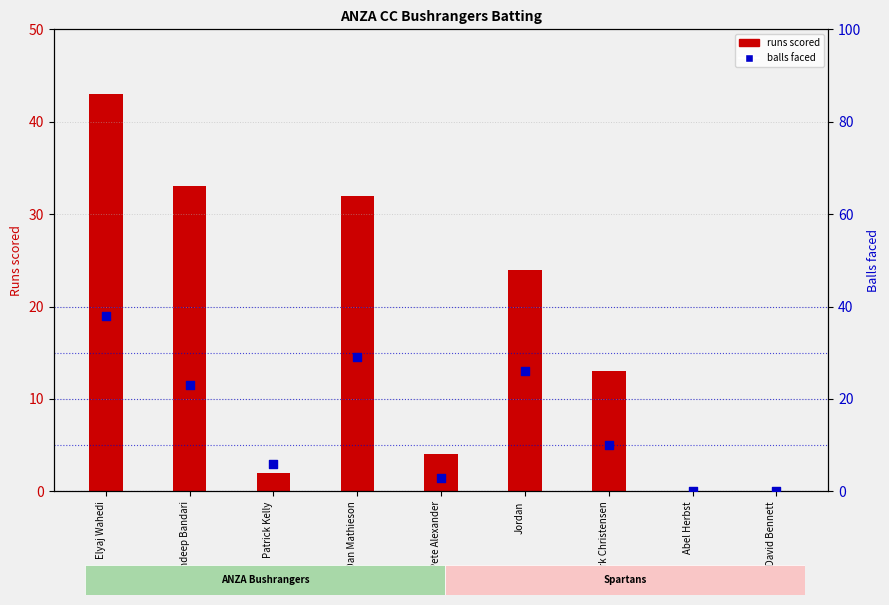

Which series contains the lowest Y value?

Runs scored